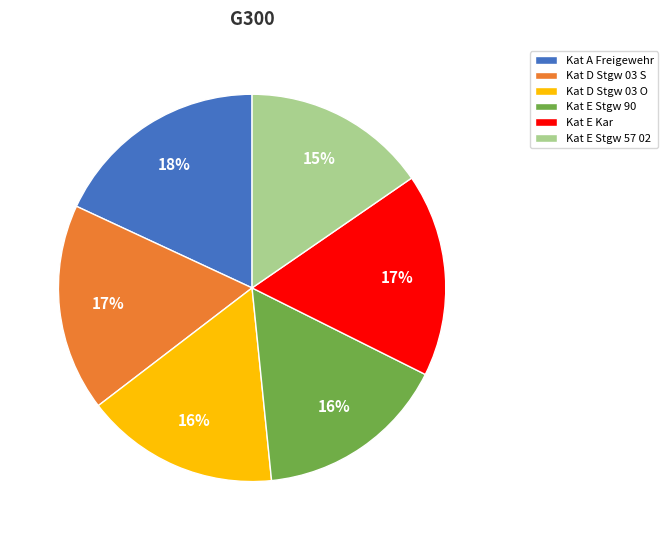

Between Kat D Stgw 03 O and Kat E Kar, which is larger?

Kat E Kar